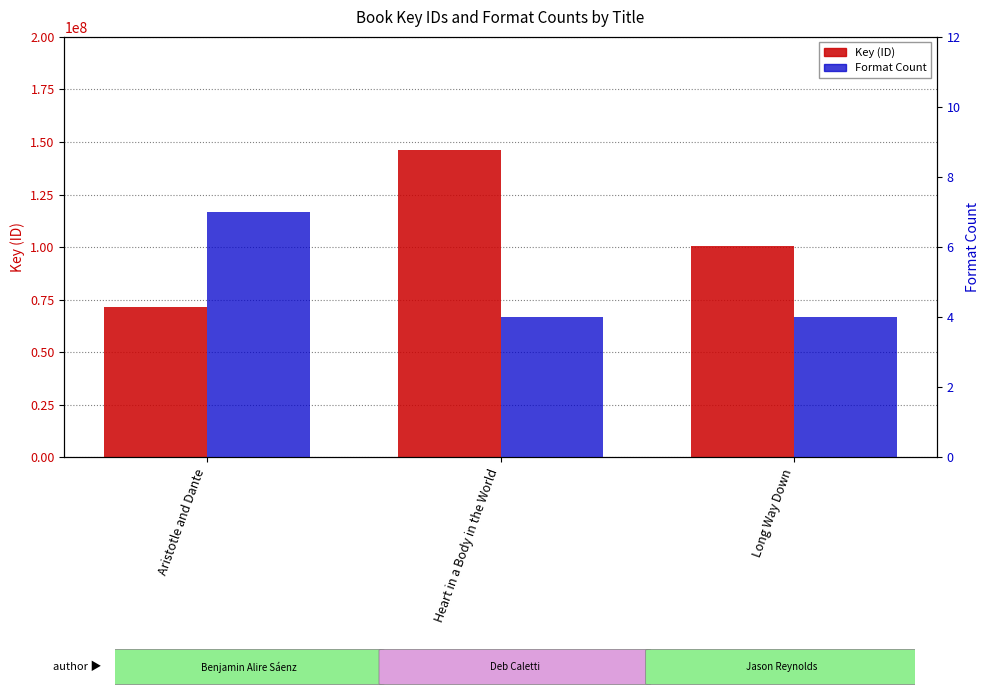

At which category is the sum across all series the highest?

Heart in a Body in the World